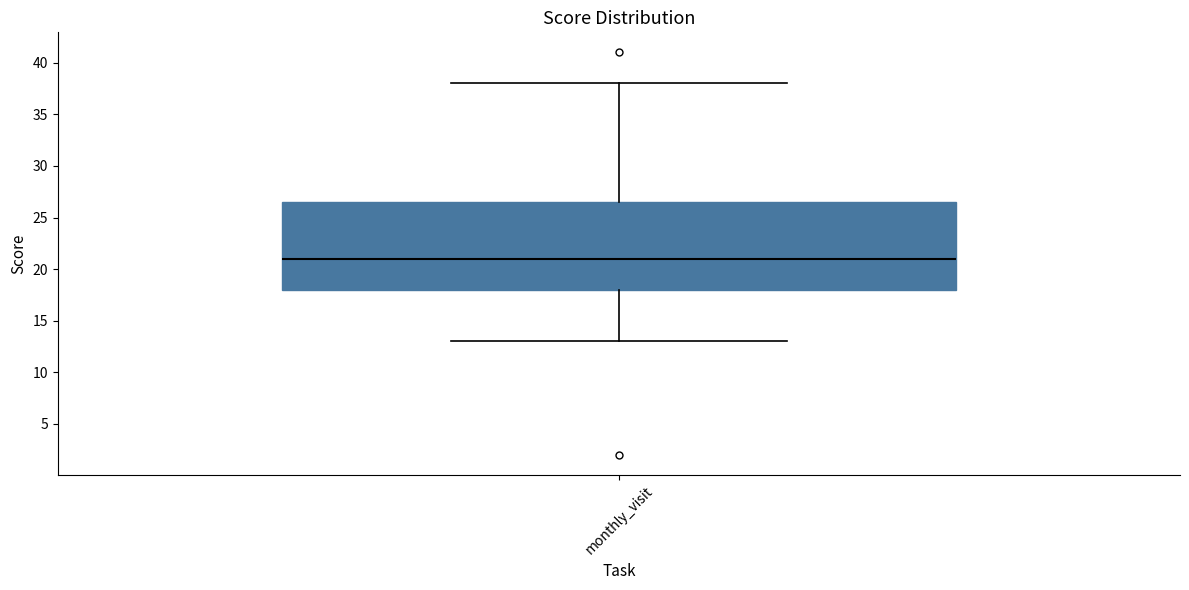

Read this box plot against the y-axis: the position of the median line, the range covered by the box, and the ends of both whiskers. The values are not printed on the chart, so give them approximately, as read against the axis.

median 21.0, box 18.0 to 26.5, whiskers 13.0 to 38.0